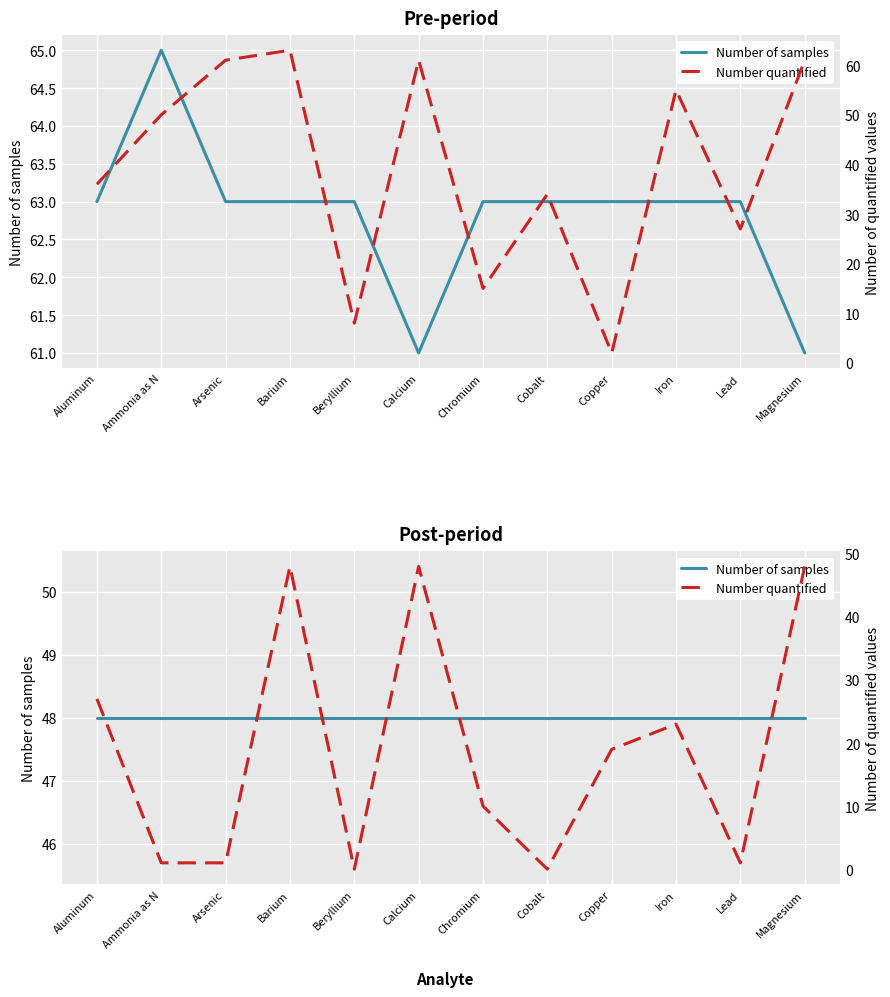

At how many categories does at least one series exceed 20?

12